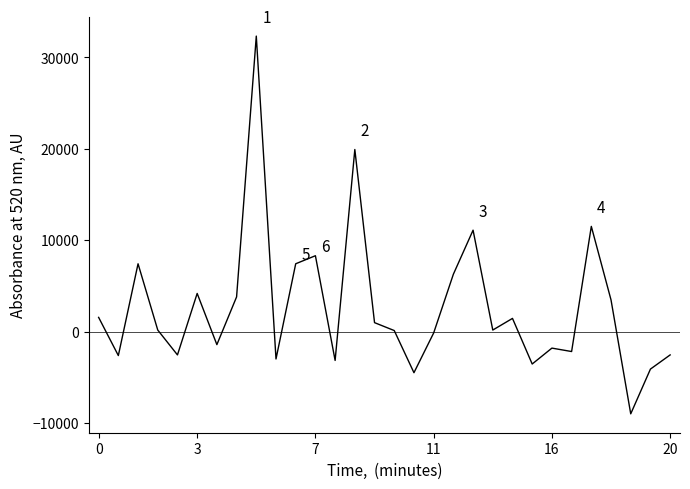

What is the smallest value displayed?

-8980.7